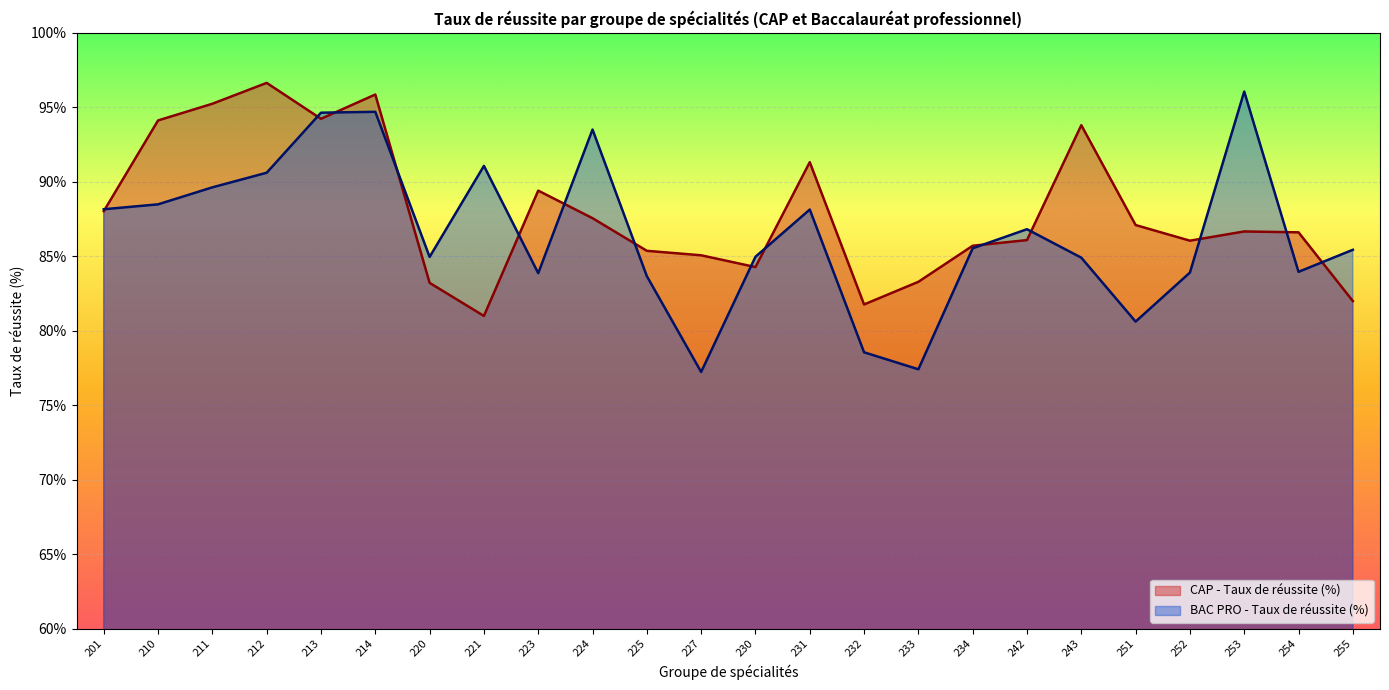

Read the CAP - Taux de réussite (%) value at 243.

93.8